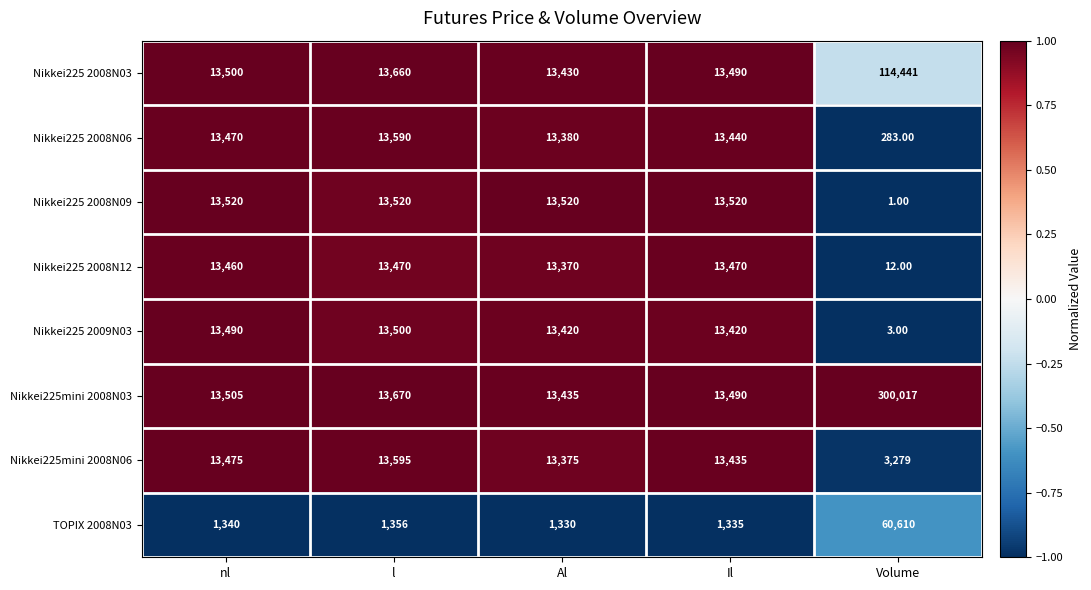

How many data points in Nikkei225 2009N03 are less than 13420?

1